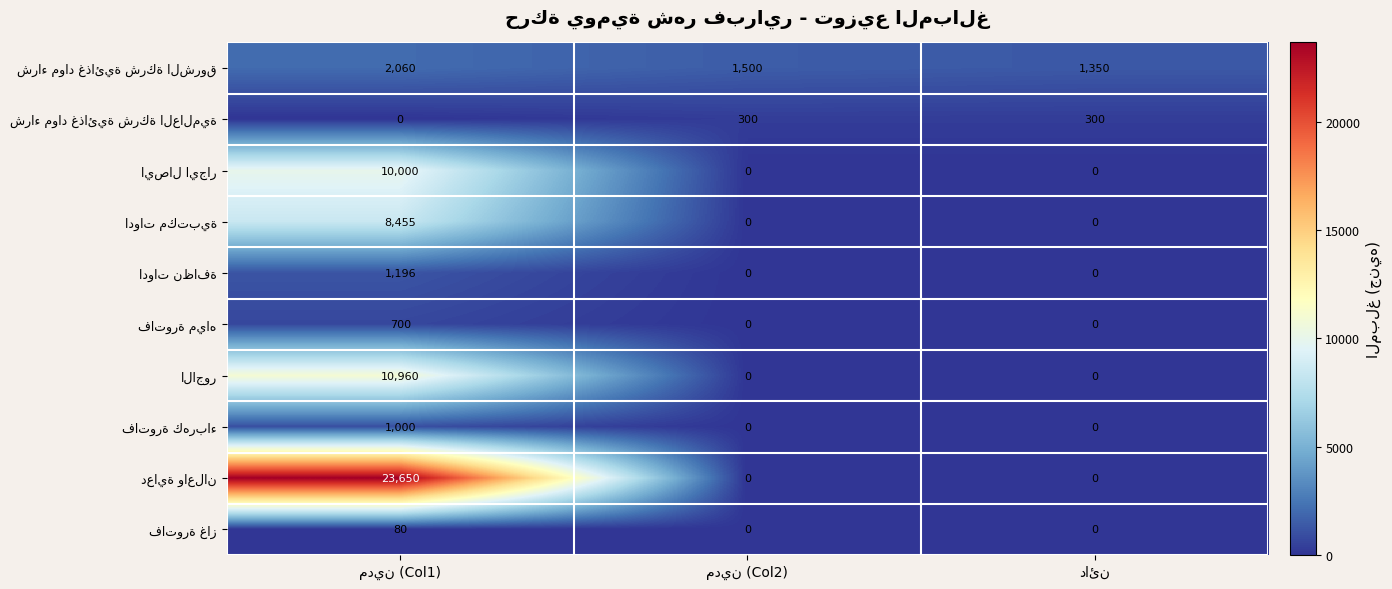

Rank the categories by ايصال ايجار value from highest to lowest.

مدين (Col1), مدين (Col2), دائن